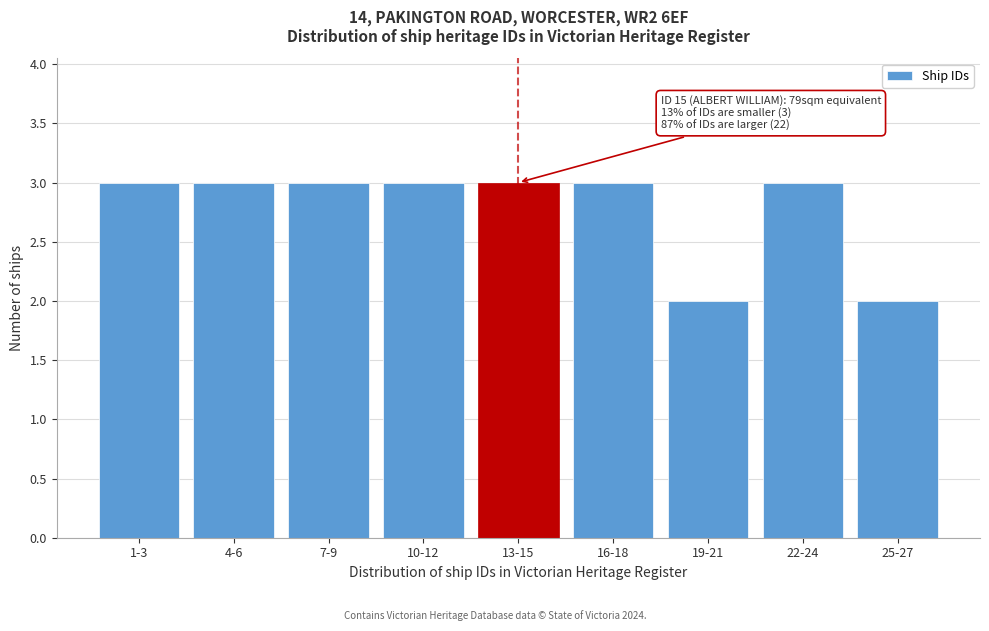

Reading left to right, what are all the values shown in this chart?

3	3	3	3	3	3	2	3	2